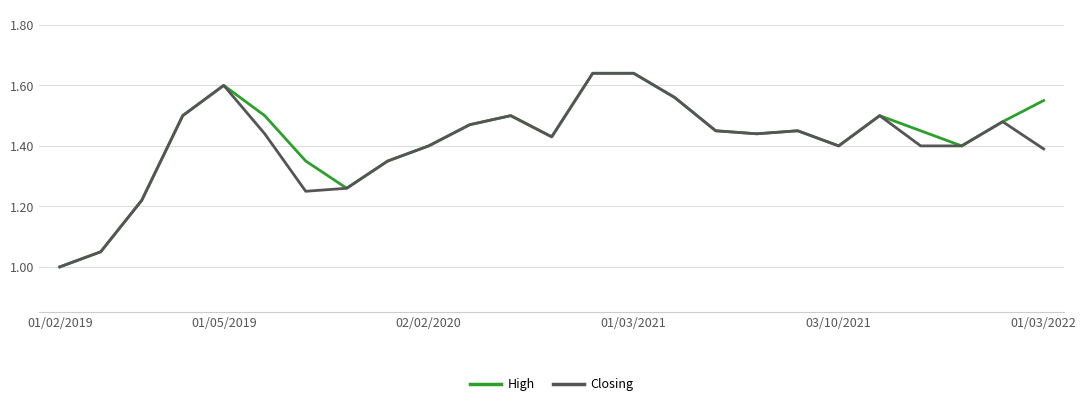

True or false: Closing has a value of 1.4 at 03/10/2021.

True